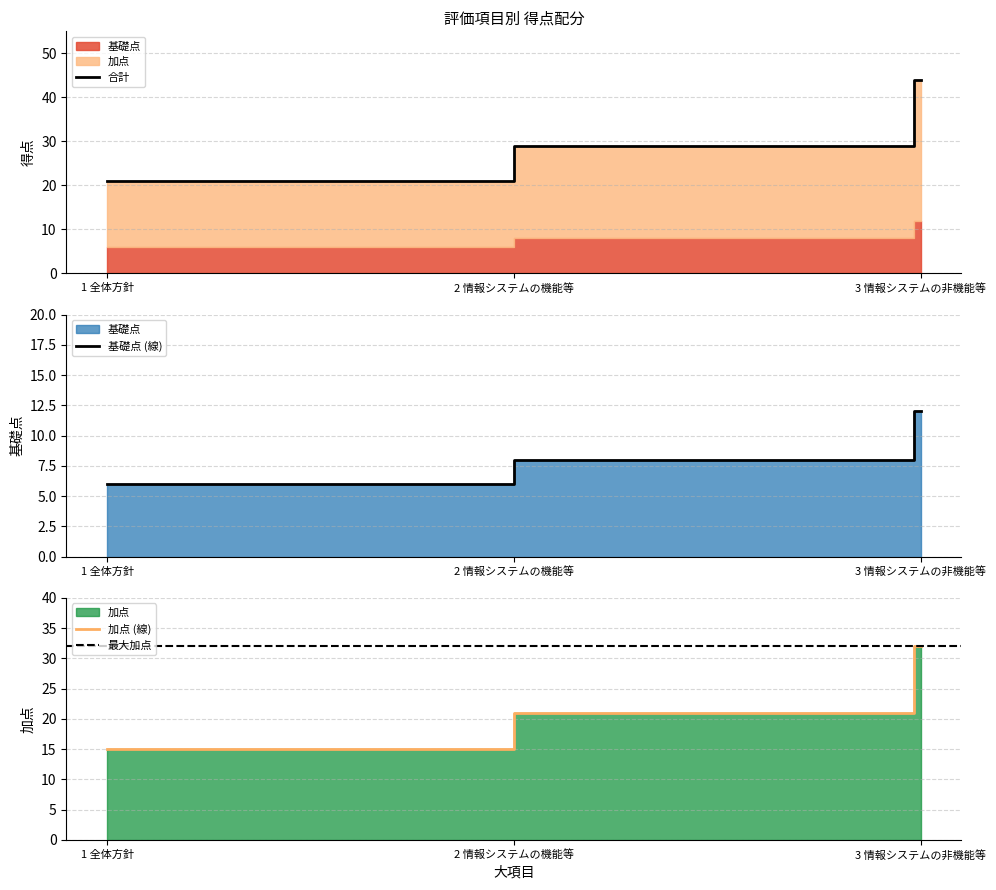

What is the maximum value for 合計?

44